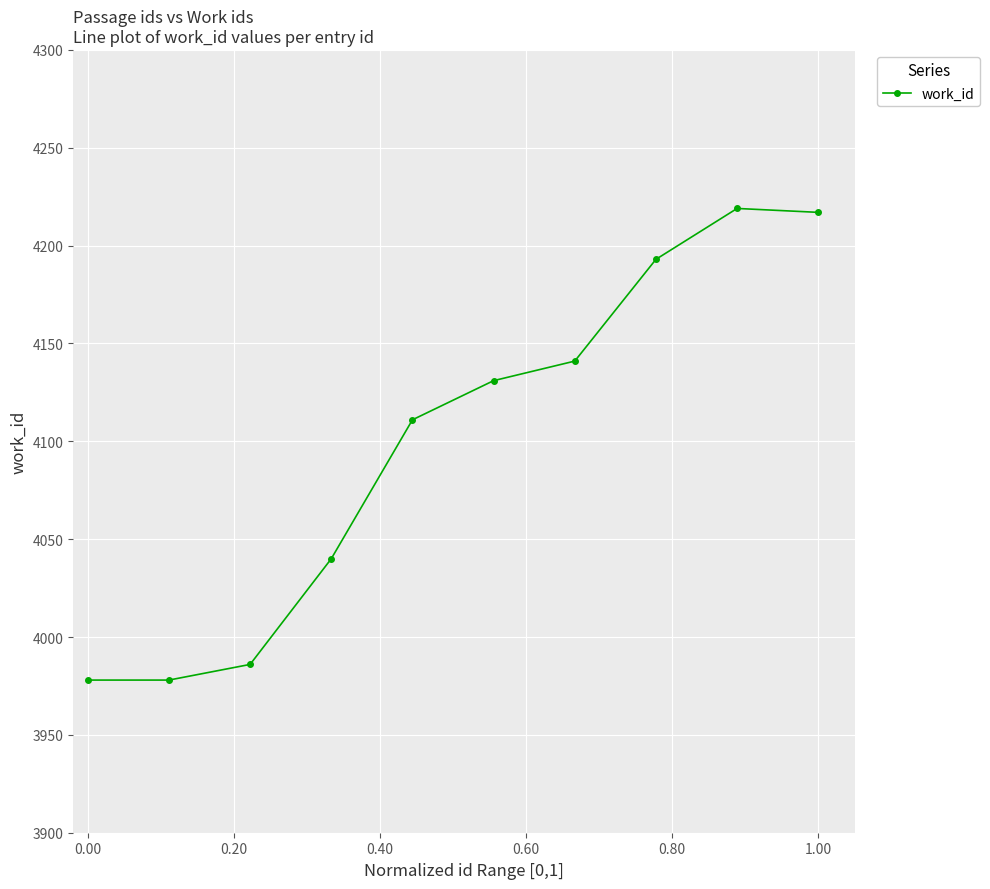

What is the maximum value shown in the chart?

4219